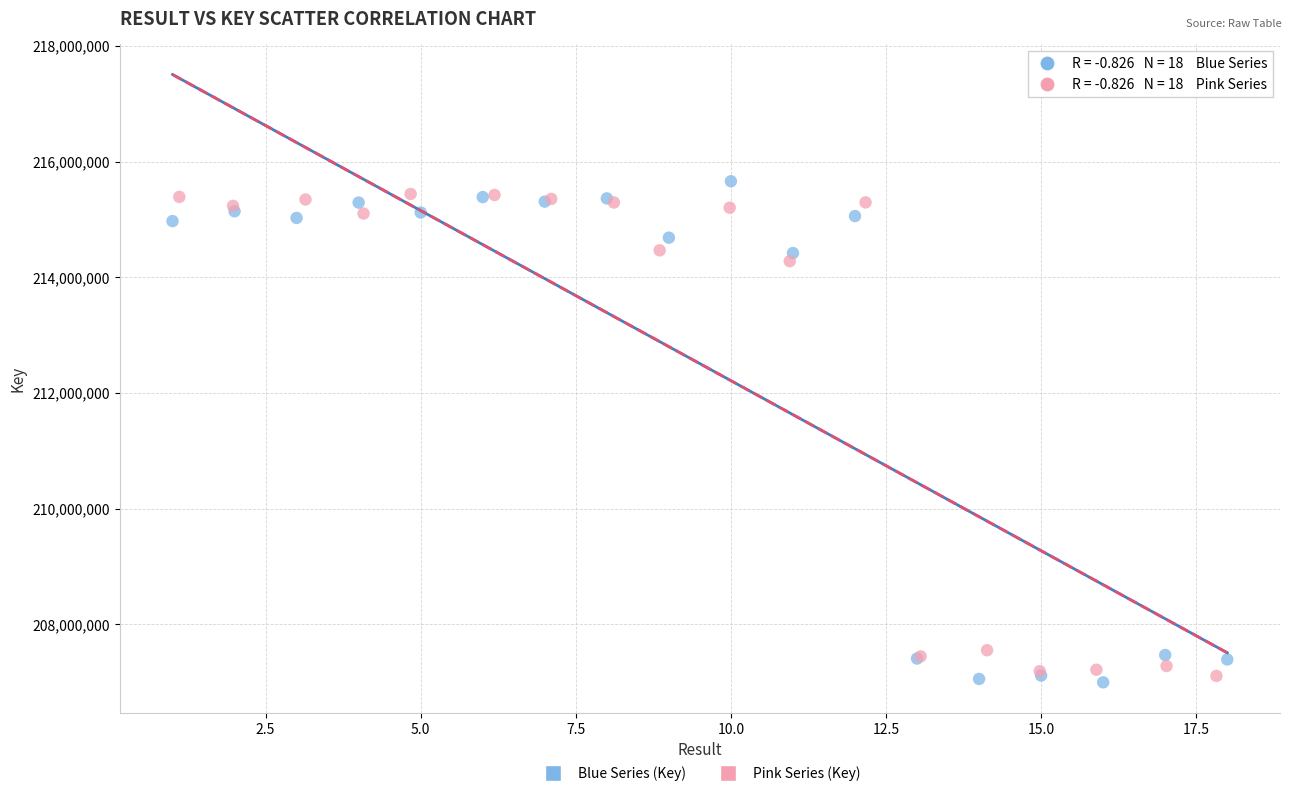

Which series has the largest Y range (max minus min)?

Blue Series (Key)